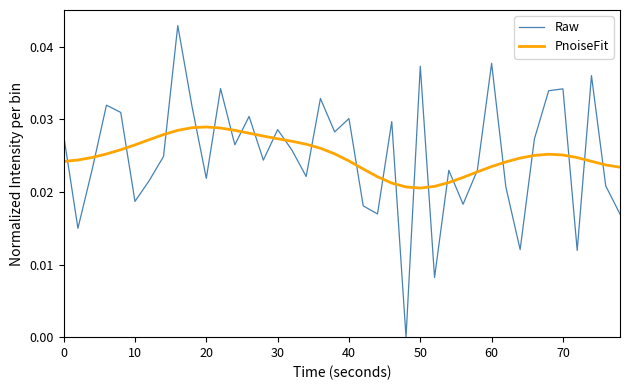

Which series has the largest range (max minus min)?

Raw